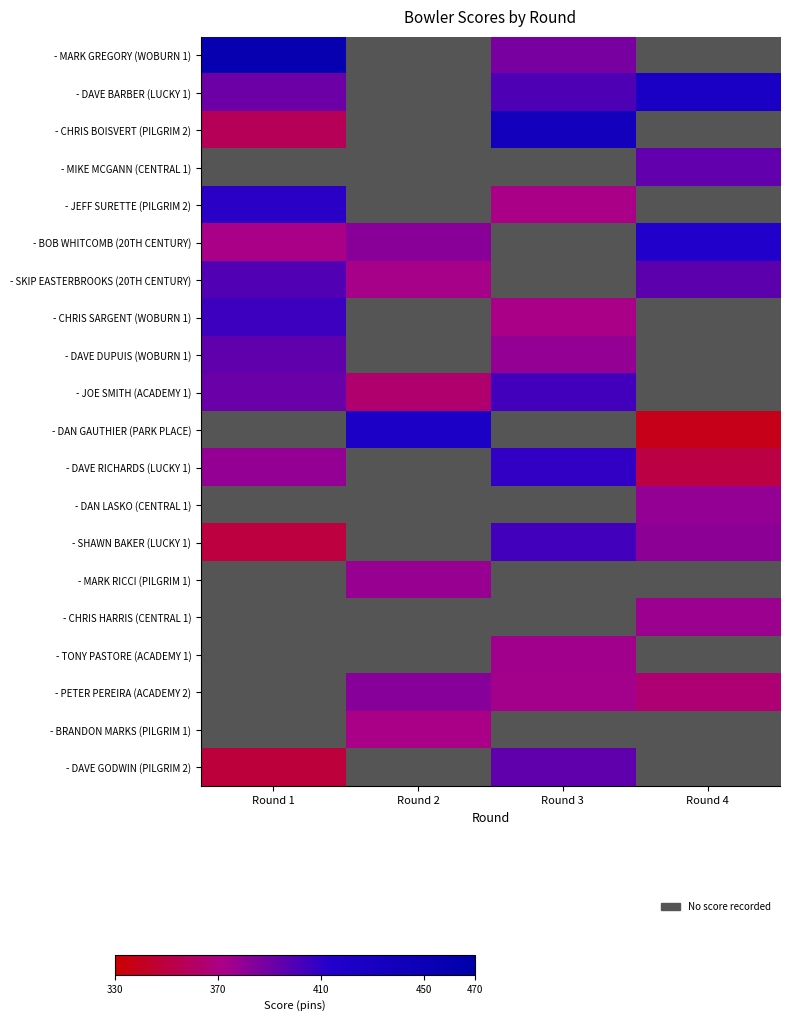

At which label does - DAVE BARBER (LUCKY 1) reach its minimum?

Round 1